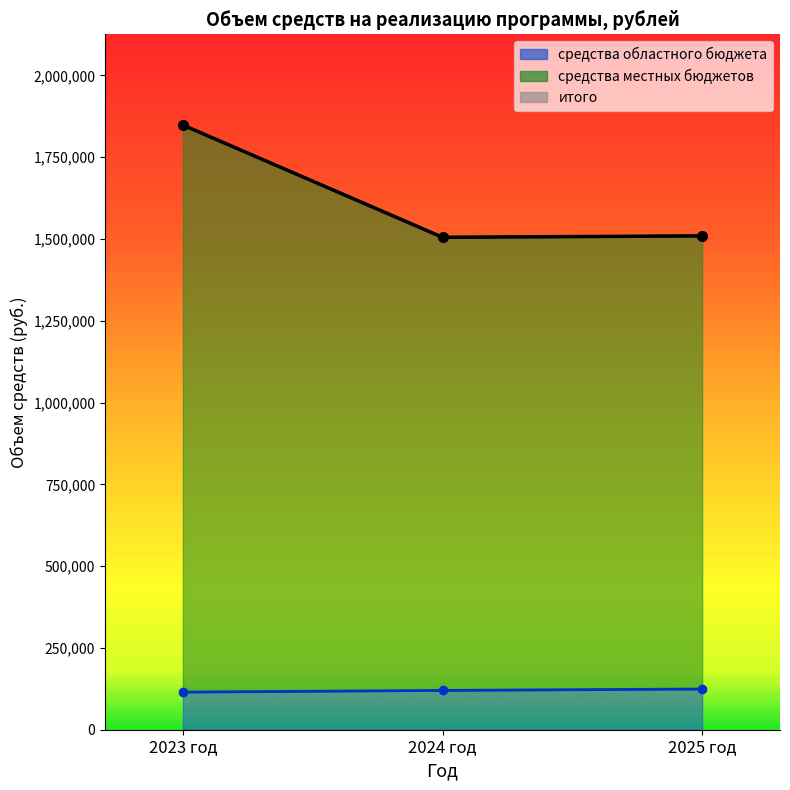

Between 2023 год and 2024 год, which series saw the biggest shift?

средства местных бюджетов